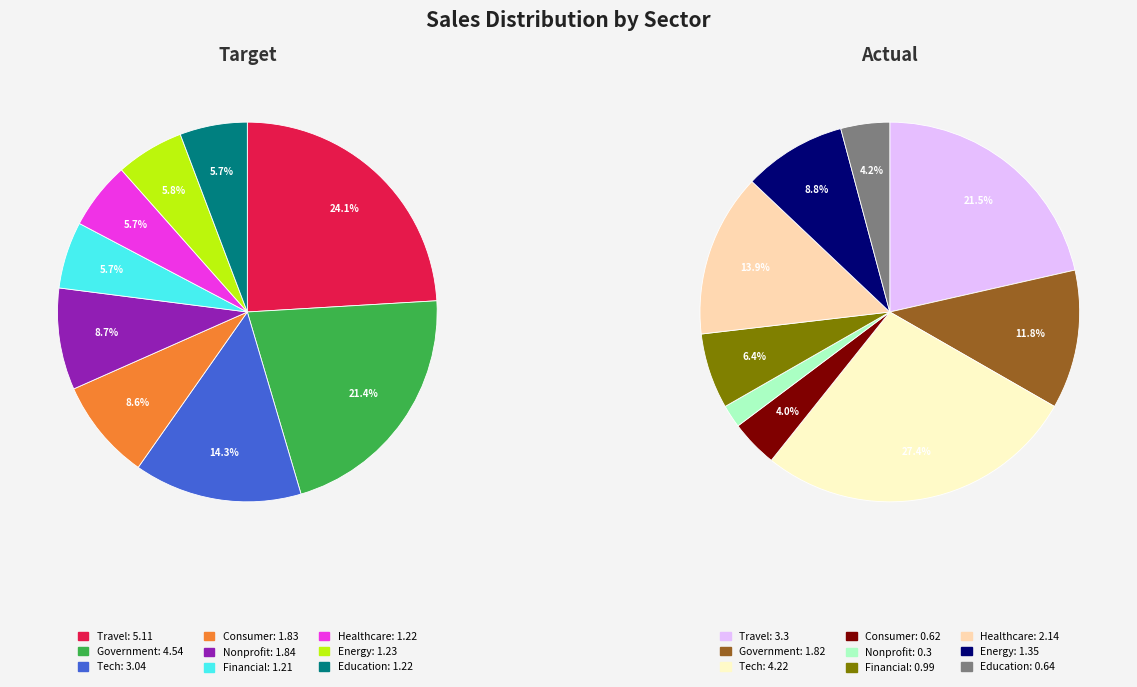

To the nearest percent, what percentage of the pie is Nonprofit?

9%